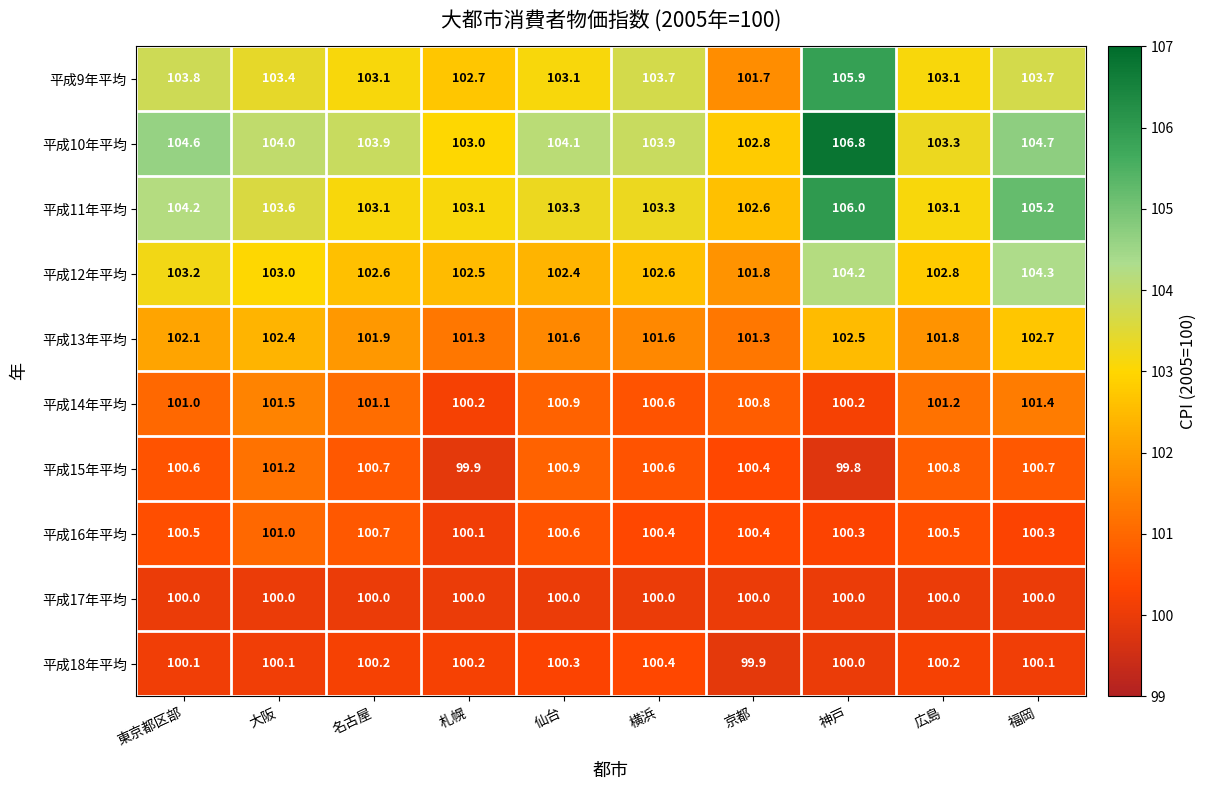

What is the difference between the highest and lowest values at 神戸?

7.0